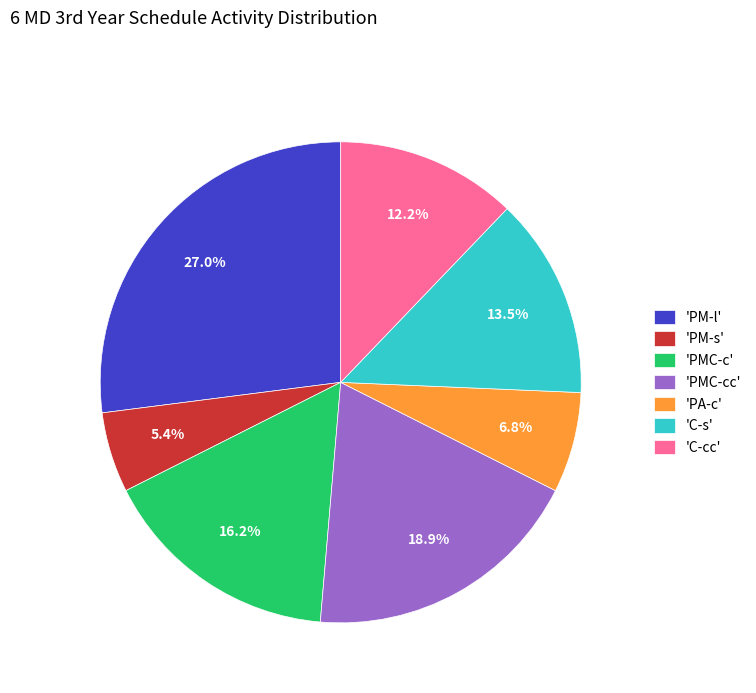

How many slices are in this pie chart?

7